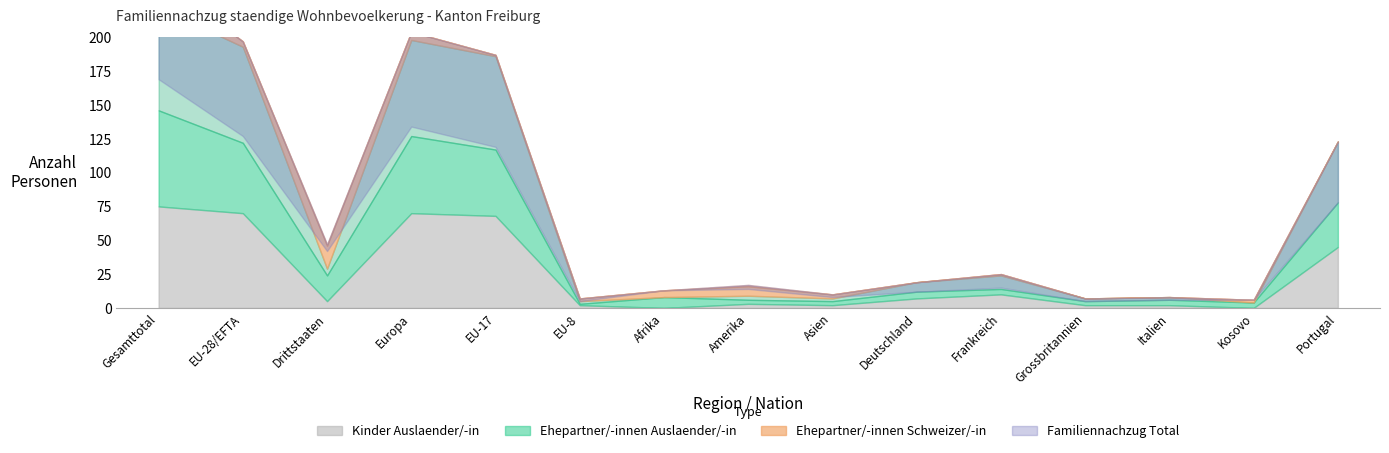

At which category is the sum across all series the highest?

Gesamttotal